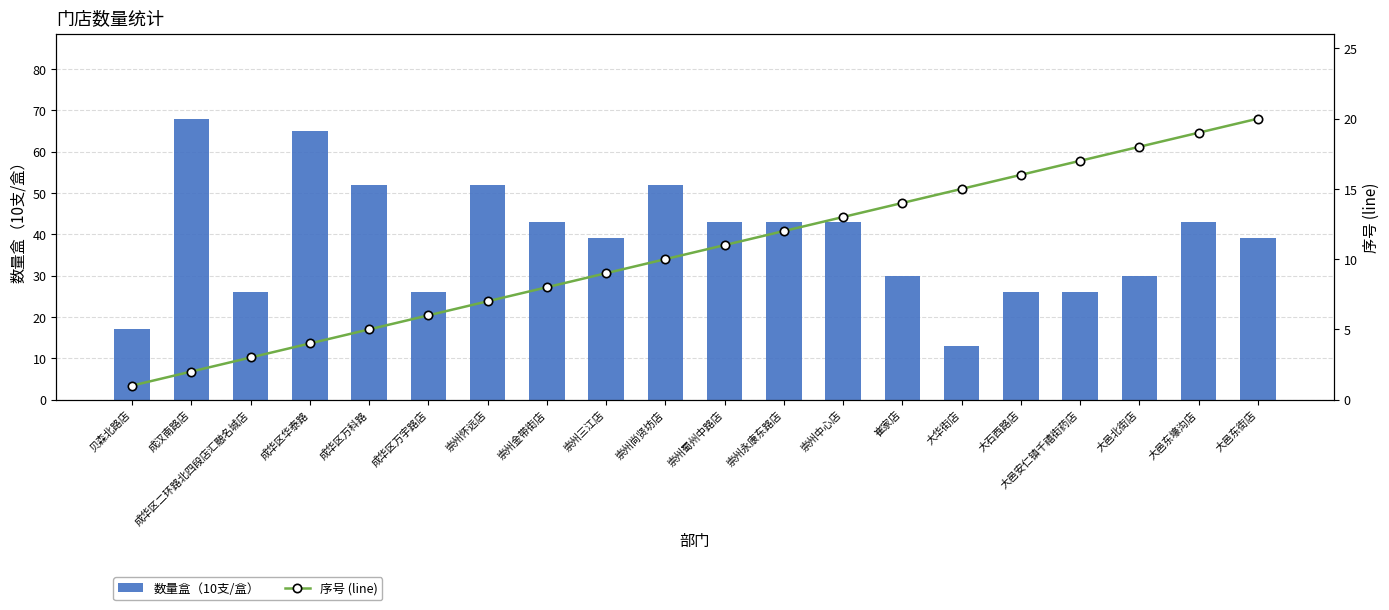

Rank the series by their average value, from lowest to highest.

序号 (line), 数量盒（10支/盒）